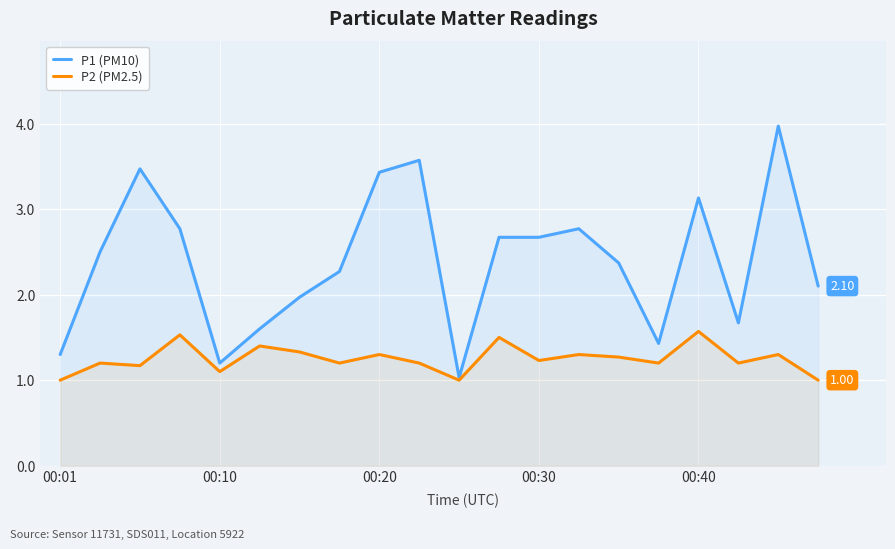

At which category does P1 (PM10) reach its first local valley?

00:10